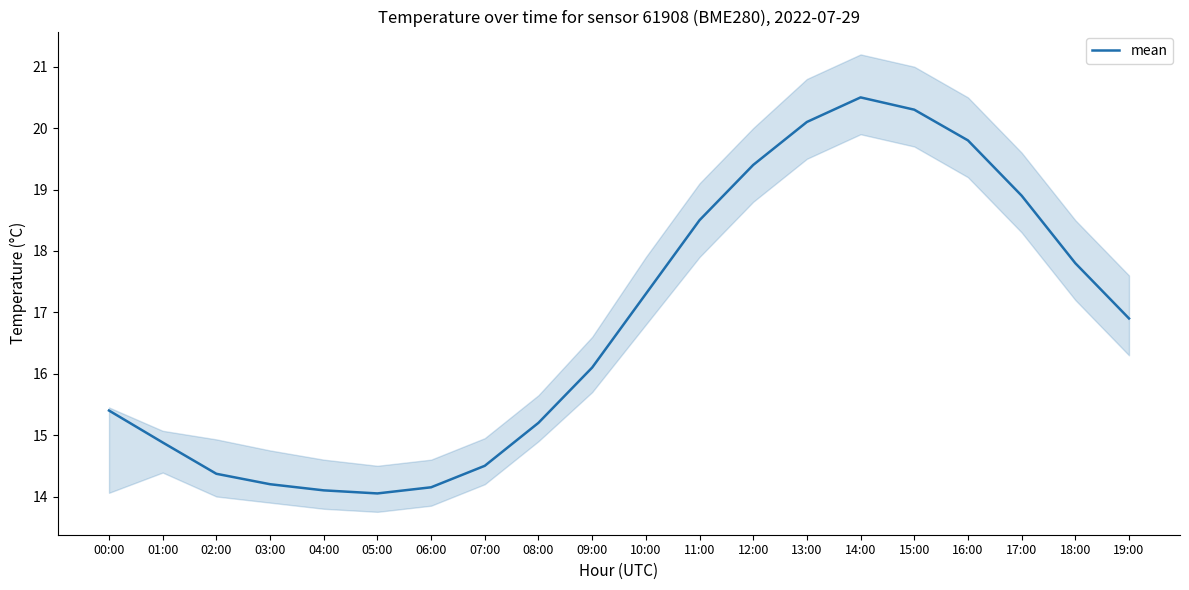

Reading left to right, transcribe all the data shown in this chart.

00:00=15.4	01:00=14.9	02:00=14.4	03:00=14.2	04:00=14.1	05:00=14.1	06:00=14.2	07:00=14.5	08:00=15.2	09:00=16.1	10:00=17.3	11:00=18.5	12:00=19.4	13:00=20.1	14:00=20.5	15:00=20.3	16:00=19.8	17:00=18.9	18:00=17.8	19:00=16.9